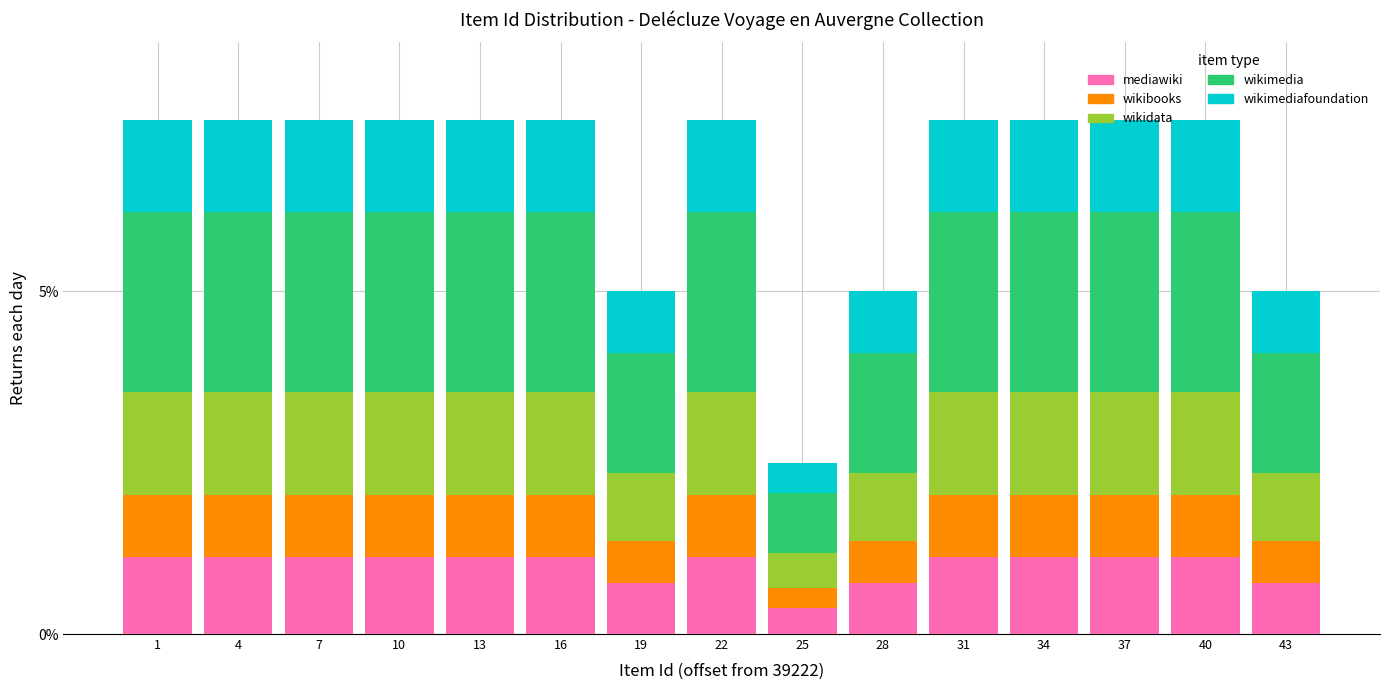

What is the difference between the mediawiki values at 43 and 16?

0.4